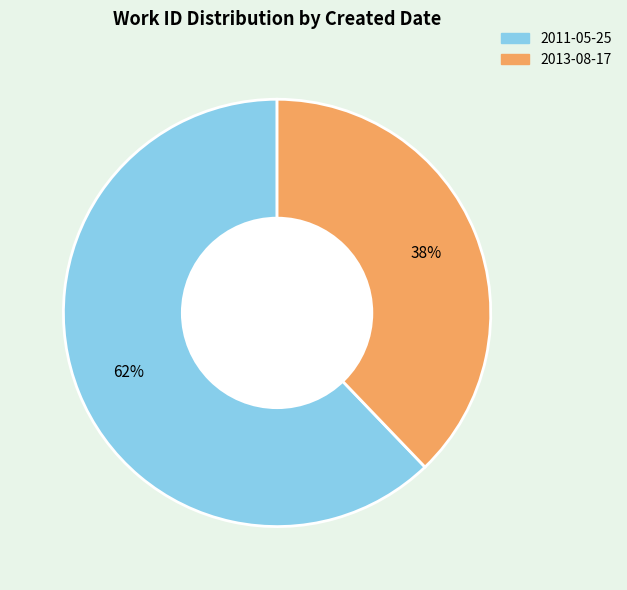

How many segments does this pie chart have?

2